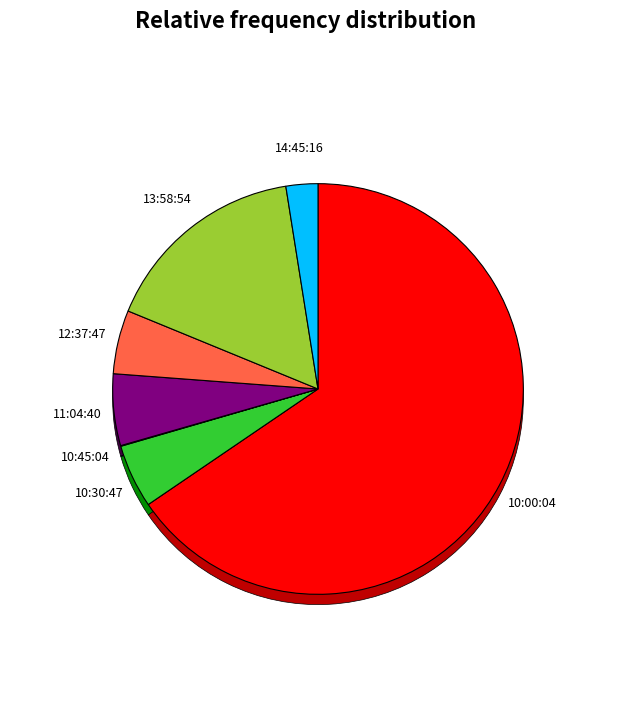

Which category has the smallest portion of the pie?

10:45:04